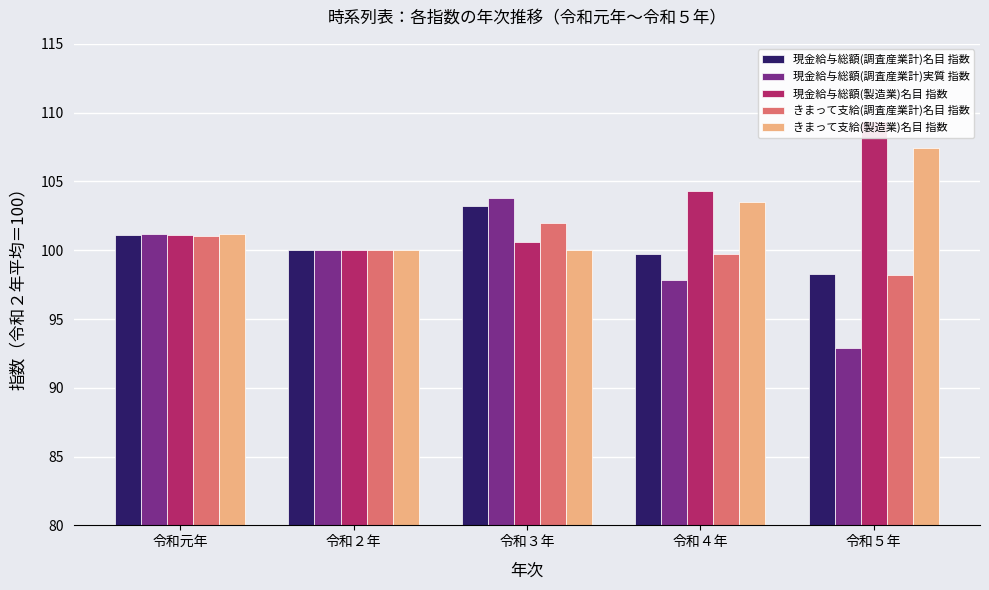

What is the label of the 5th bar from the right?

令和元年